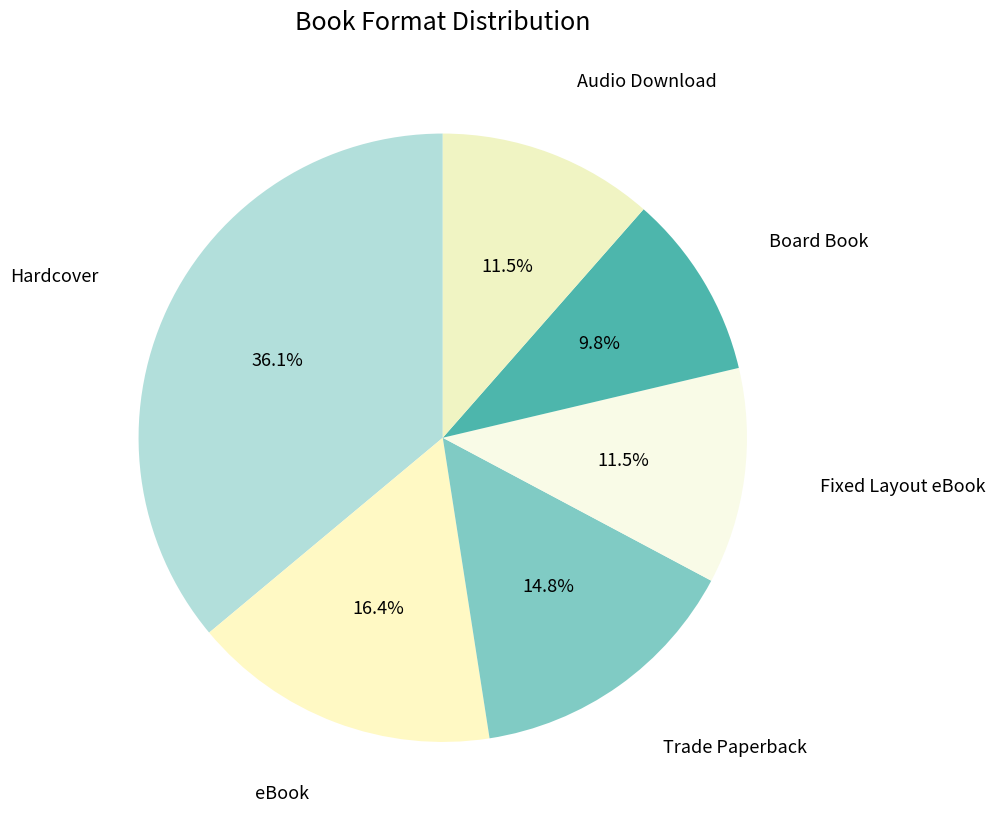

Count the number of slices in the pie.

6